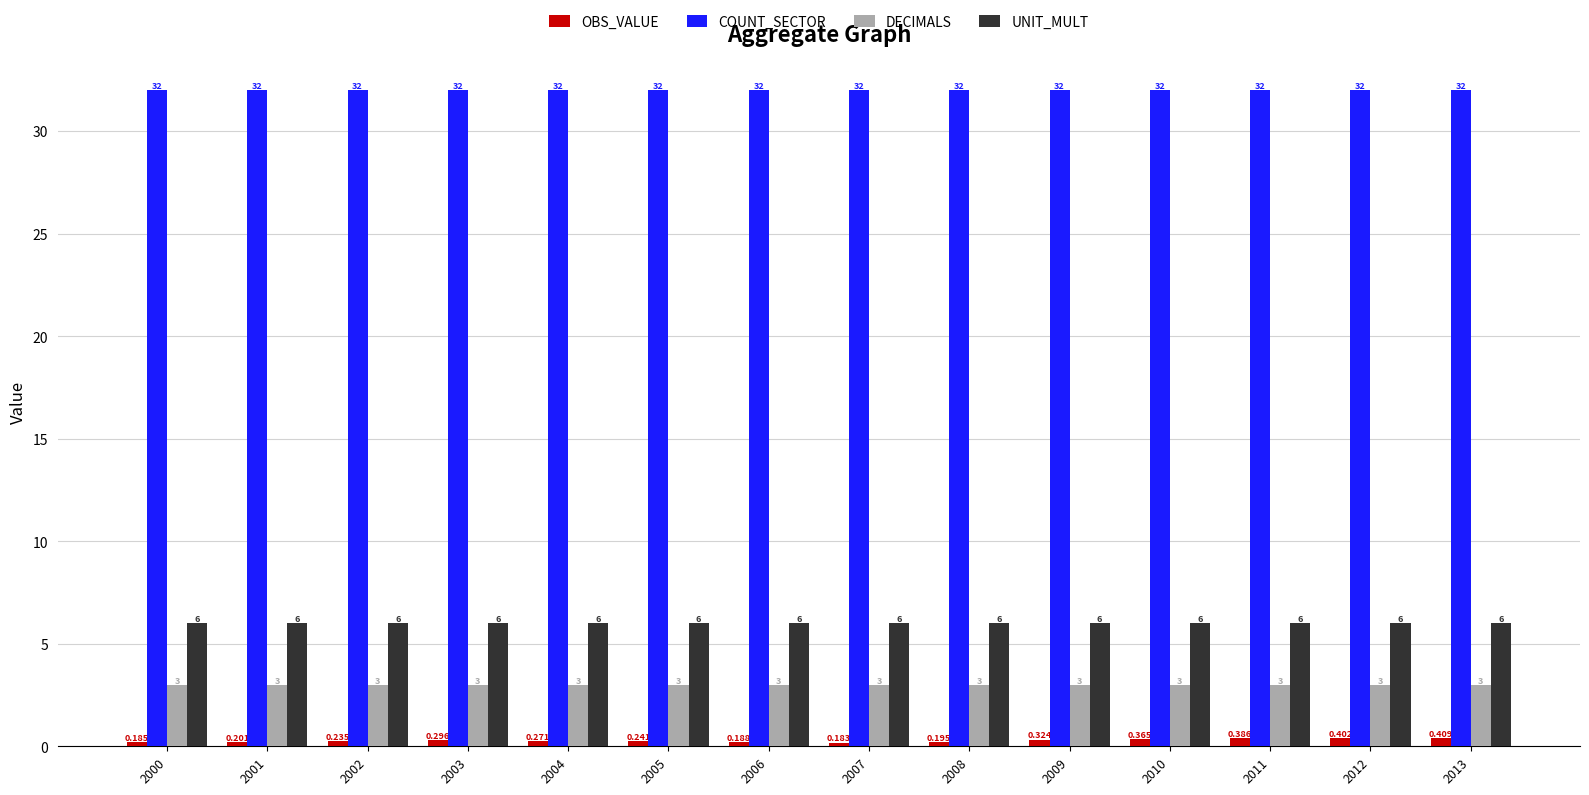

What is the total value across all series at 2007?

41.2